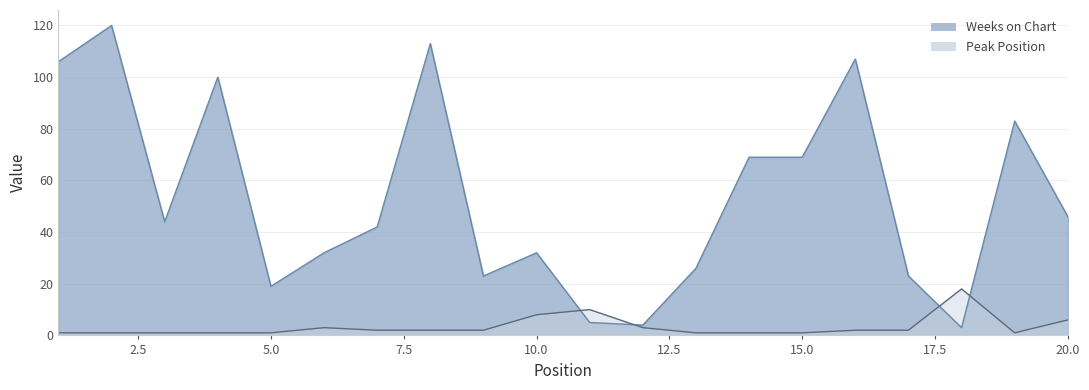

Reading right to left, what are all the values shown in this chart?

Weeks on Chart: 46	83	3	23	107	69	69	26	4	5	32	23	113	42	32	19	100	44	120	106
Peak Position: 6	1	18	2	2	1	1	1	3	10	8	2	2	2	3	1	1	1	1	1